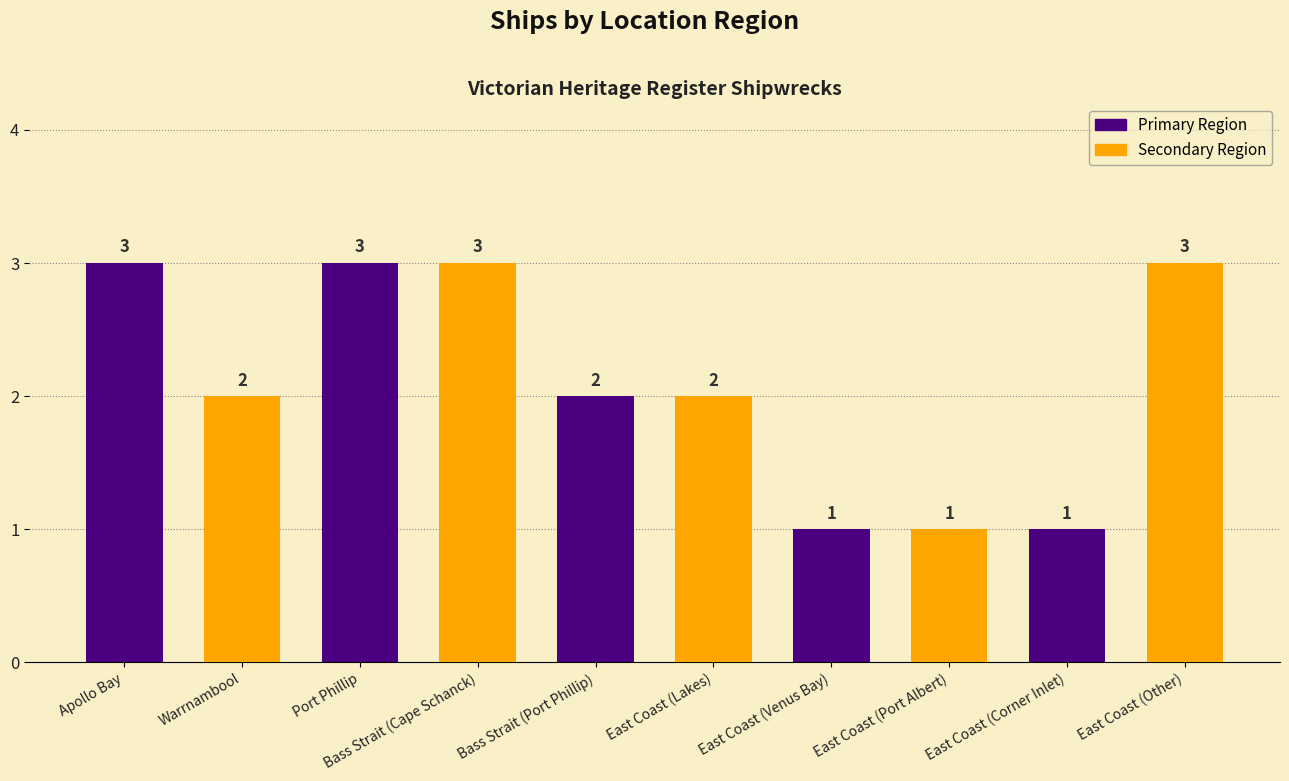

Reading left to right, what are all the values shown in this chart?

Apollo Bay=3	Warrnambool=2	Port Phillip=3	Bass Strait (Cape Schanck)=3	Bass Strait (Port Phillip)=2	East Coast (Lakes)=2	East Coast (Venus Bay)=1	East Coast (Port Albert)=1	East Coast (Corner Inlet)=1	East Coast (Other)=3